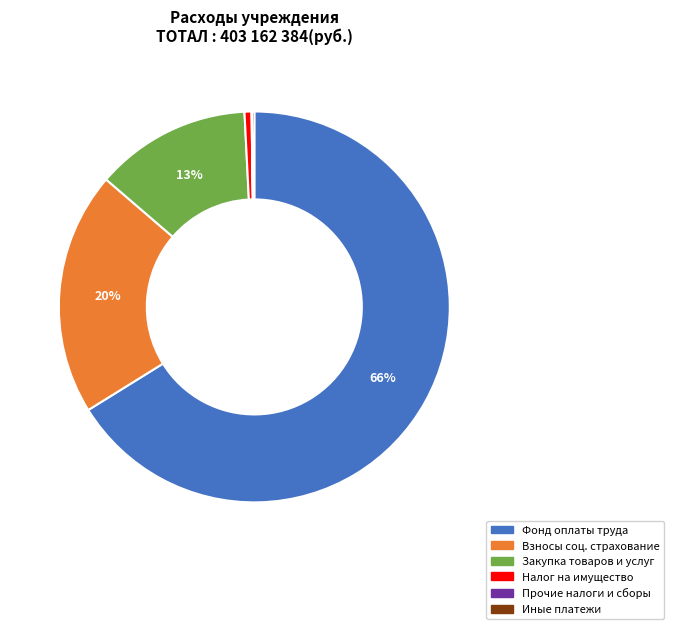

To the nearest percent, what is the difference between the largest and smallest slice percentages?

66%